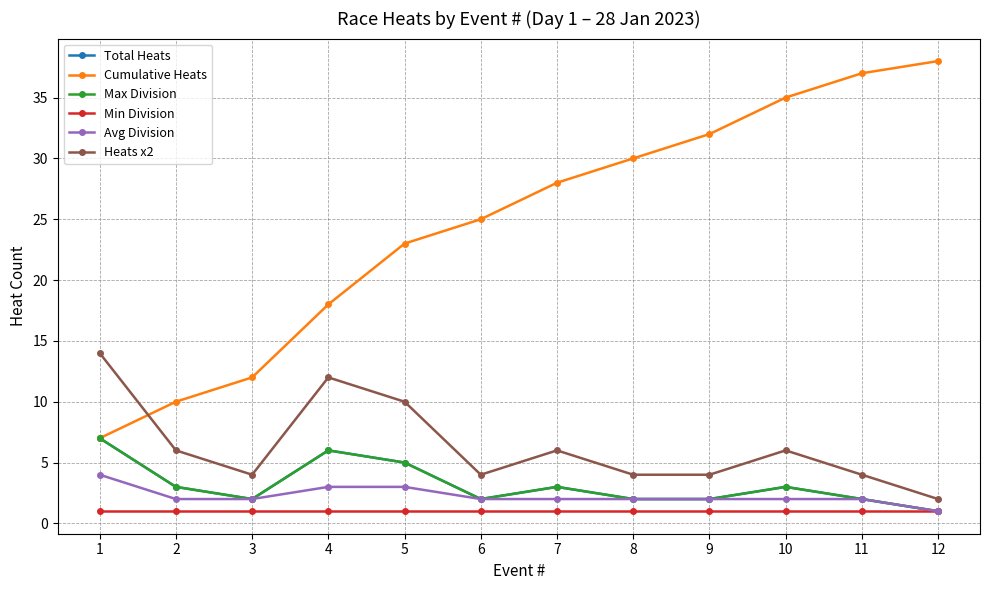

What is the sum of the Min Division values at 5 and 4?

2